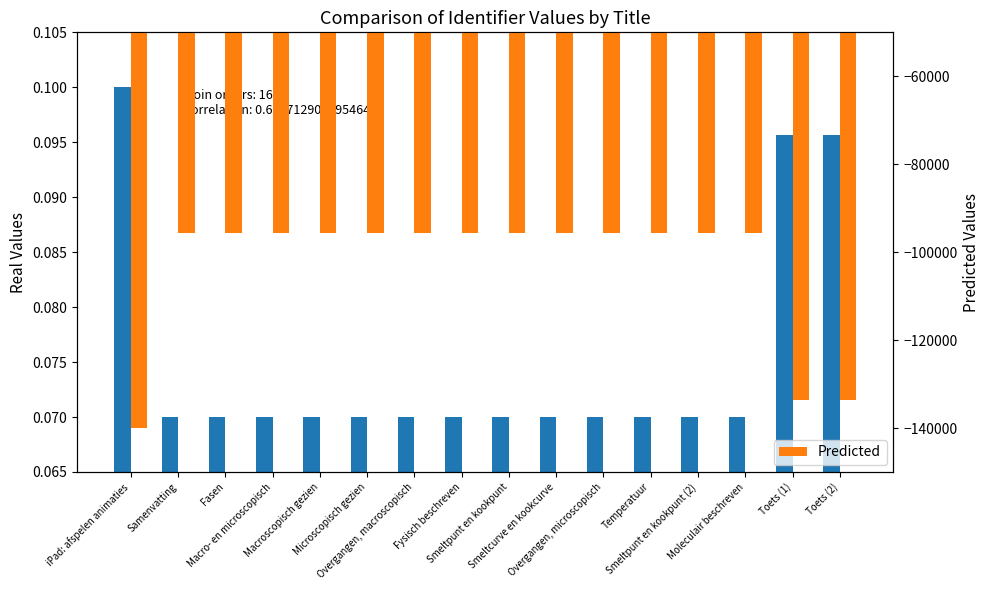

Reading left to right, extract all data points from this chart.

Real: iPad: afspelen animaties=0.1	Samenvatting=0.1	Fasen=0.1	Macro- en microscopisch=0.1	Macroscopisch gezien=0.1	Microscopisch gezien=0.1	Overgangen, macroscopisch=0.1	Fysisch beschreven=0.1	Smeltpunt en kookpunt=0.1	Smeltcurve en kookcurve=0.1	Overgangen, microscopisch=0.1	Temperatuur=0.1	Smeltpunt en kookpunt (2)=0.1	Moleculair beschreven=0.1	Toets (1)=0.1	Toets (2)=0.1
Predicted: iPad: afspelen animaties=-140000.0	Samenvatting=-95583.9	Fasen=-95584.0	Macro- en microscopisch=-95584.5	Macroscopisch gezien=-95584.6	Microscopisch gezien=-95584.6	Overgangen, macroscopisch=-95584.0	Fysisch beschreven=-95584.7	Smeltpunt en kookpunt=-95584.9	Smeltcurve en kookcurve=-95584.9	Overgangen, microscopisch=-95584.1	Temperatuur=-95585.0	Smeltpunt en kookpunt (2)=-95585.0	Moleculair beschreven=-95585.2	Toets (1)=-133607.5	Toets (2)=-133607.6